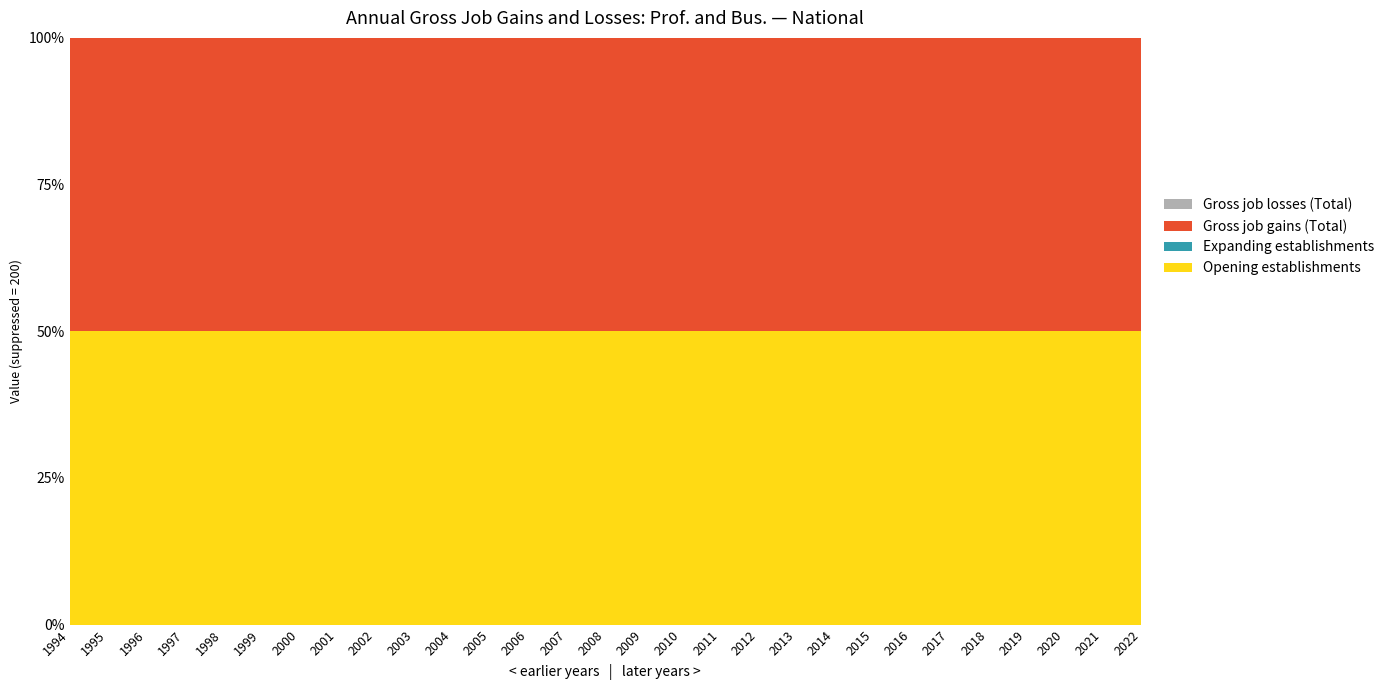

Reading left to right, transcribe all the data shown in this chart.

Gross job gains (Total): 200	200	200	200	200	200	200	200	200	200	200	200	200	200	200	200	200	200	200	200	200	200	200	200	200	200	200	200	200
Expanding establishments: 0	0	0	0	0	0	0	0	0	0	0	0	0	0	0	0	0	0	0	0	0	0	0	0	0	0	0	0	0
Opening establishments: 200	200	200	200	200	200	200	200	200	200	200	200	200	200	200	200	200	200	200	200	200	200	200	200	200	200	200	200	200
Gross job losses (Total): 0	0	0	0	0	0	0	0	0	0	0	0	0	0	0	0	0	0	0	0	0	0	0	0	0	0	0	0	0